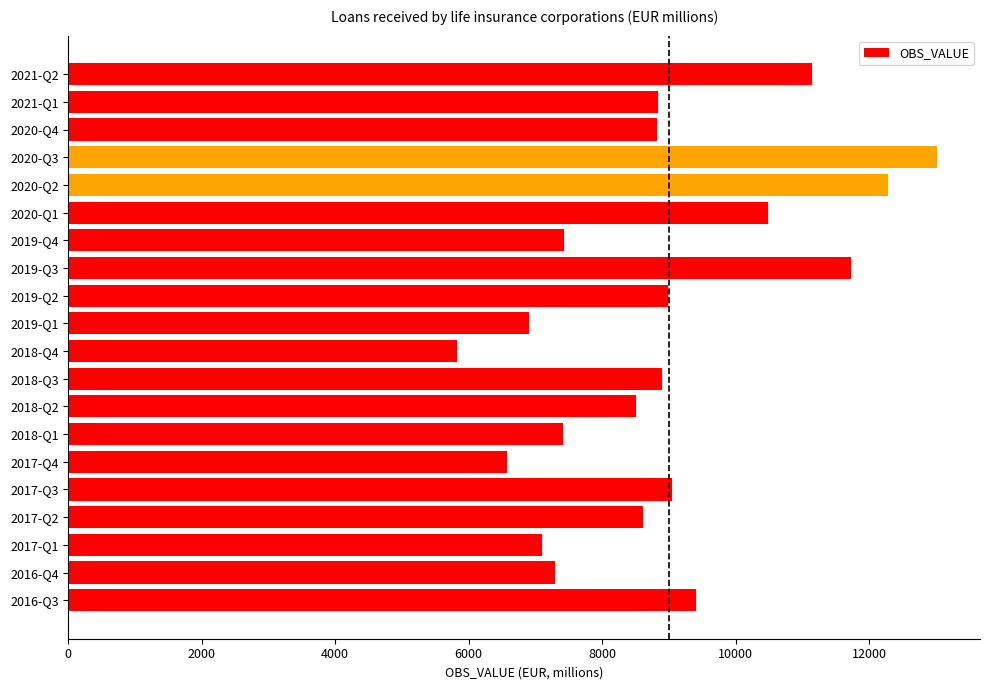

What is the change in value from 2019-Q1 to 2020-Q3?

+6114.7